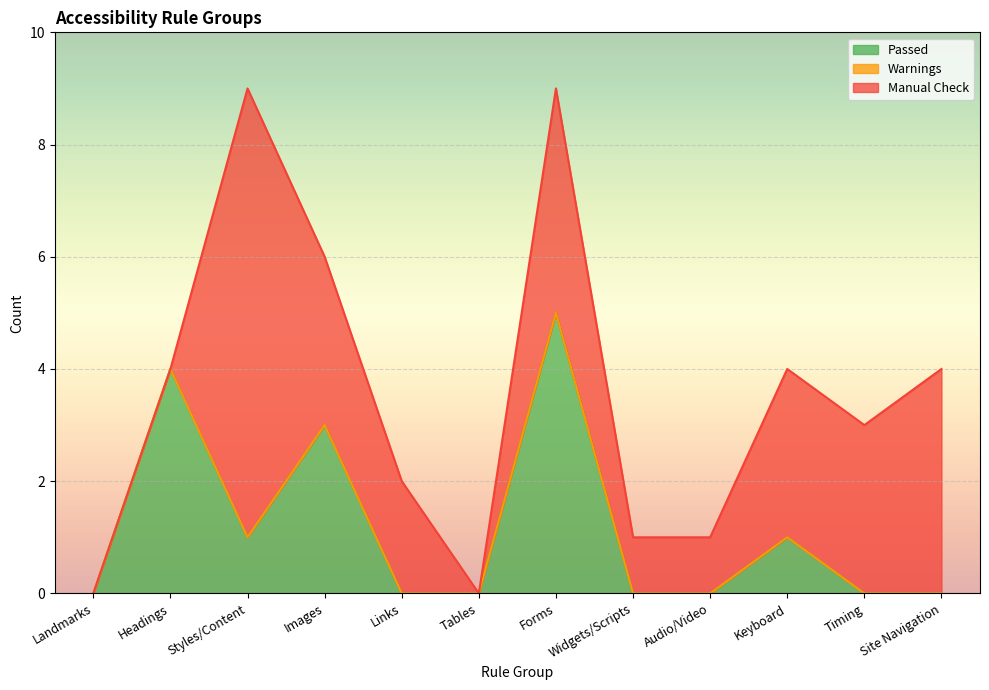

How many interior local valleys does the Passed series have?

1